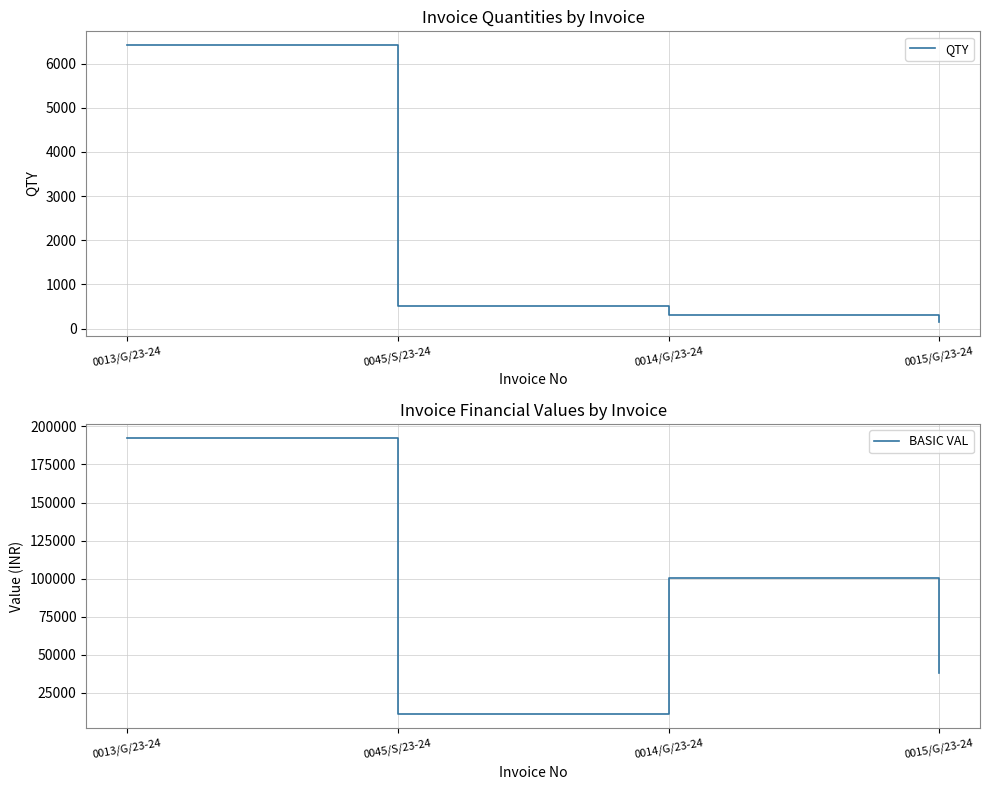

Which category has the lowest value in the BASIC VAL series?

0045/S/23-24